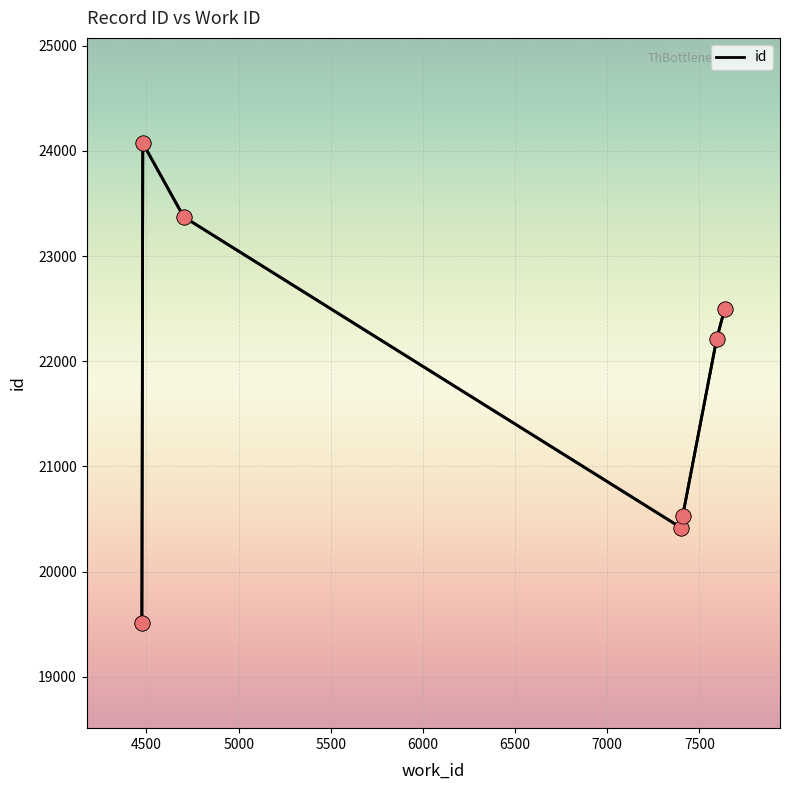

True or false: there are more than 2 points higher than both neighbors.

False